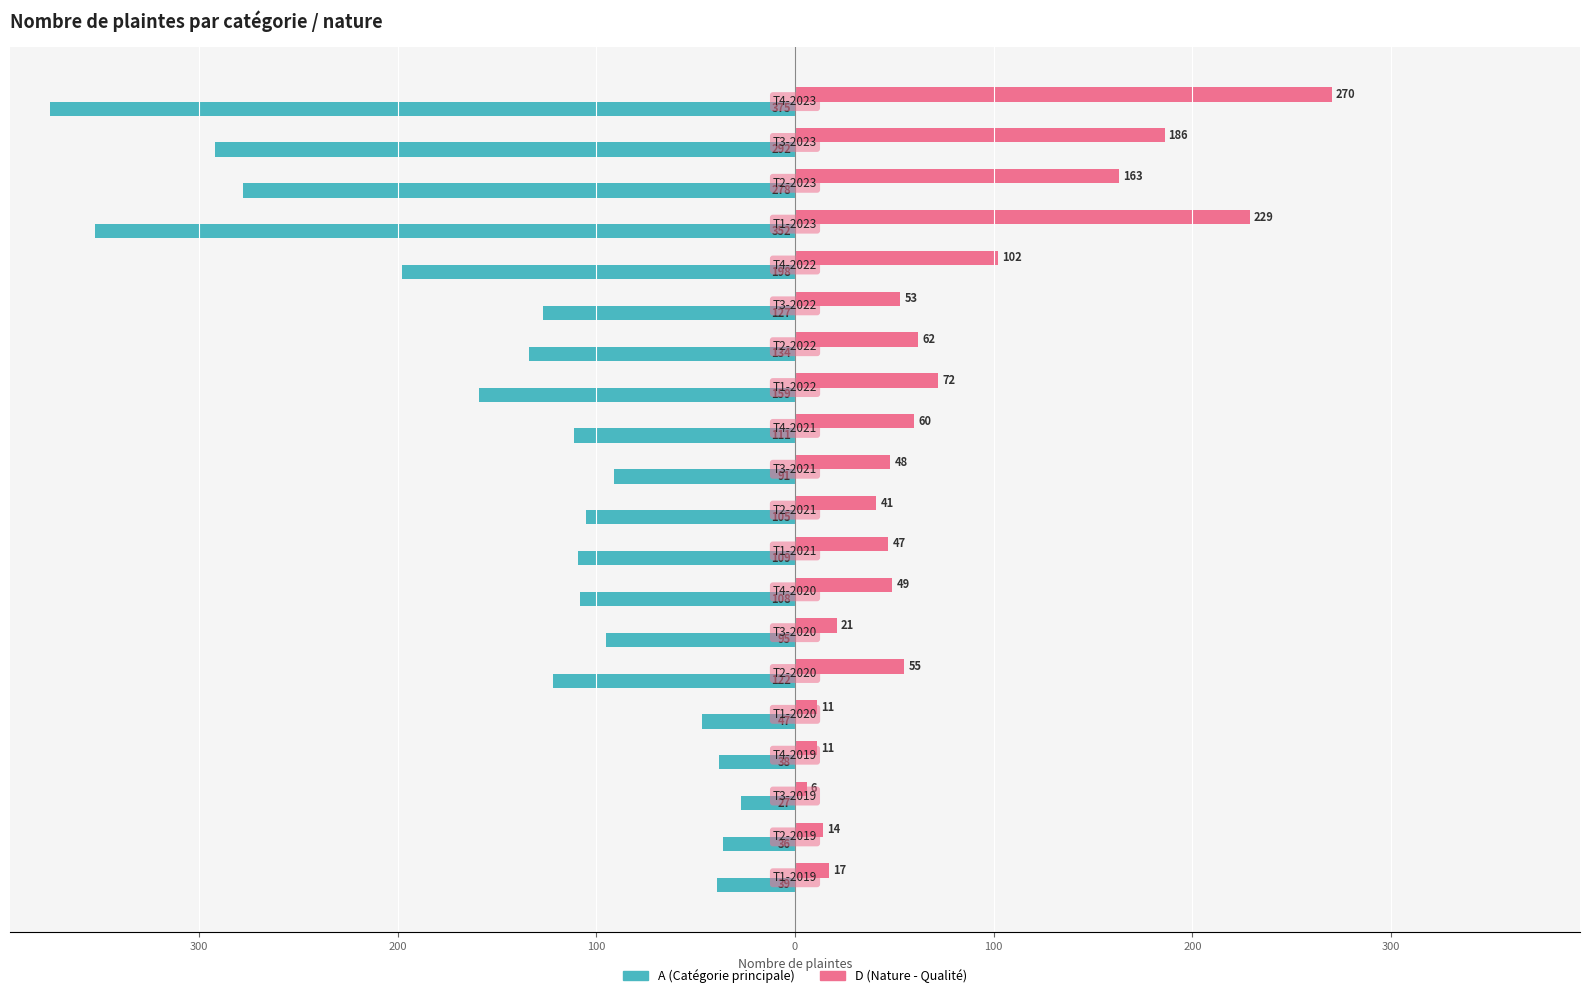

What are all the series names shown in the legend?

A (Catégorie principale), D (Nature - Qualité)